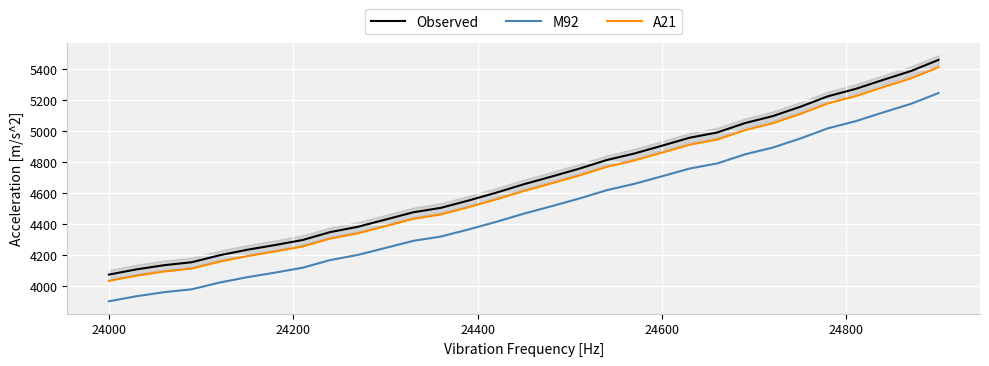

Rank the series by their maximum value, from highest to lowest.

Observed, A21, M92